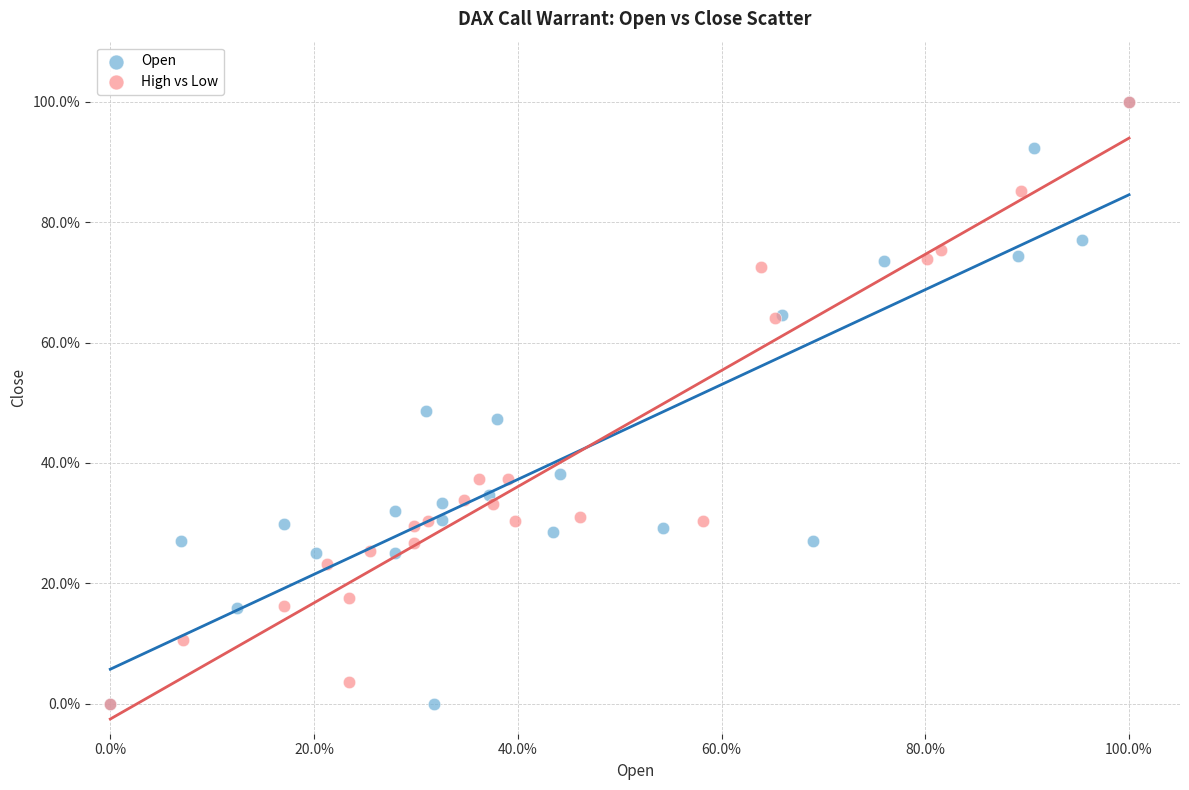

What are all the series names shown in the legend?

Open, High vs Low